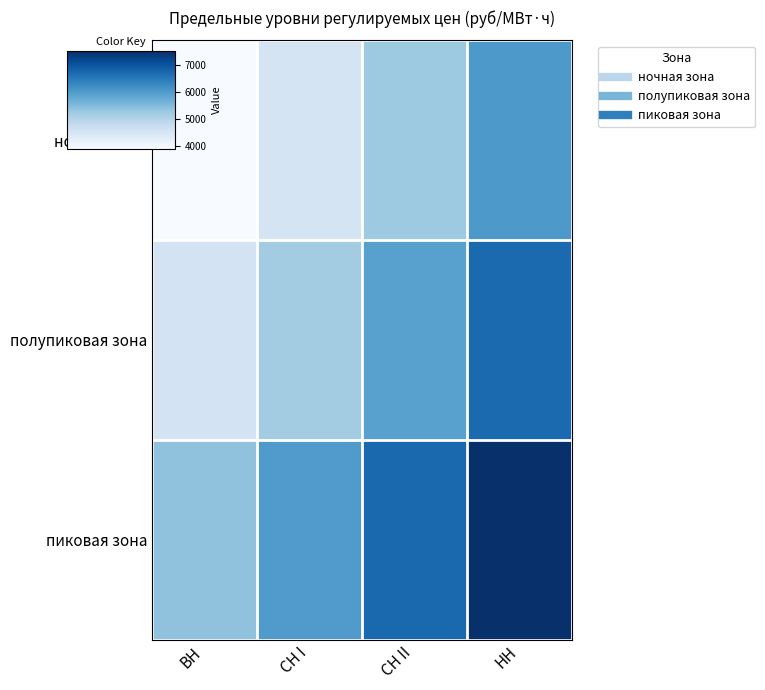

Reading right to left, transcribe all the data shown in this chart.

ночная зона: НН=6041.4	СН II=5237.8	СН I=4515.1	ВН=3876.9
полупиковая зона: НН=6705.9	СН II=5902.3	СН I=5179.6	ВН=4541.4
пиковая зона: НН=7527.6	СН II=6723.9	СН I=6001.3	ВН=5363.1